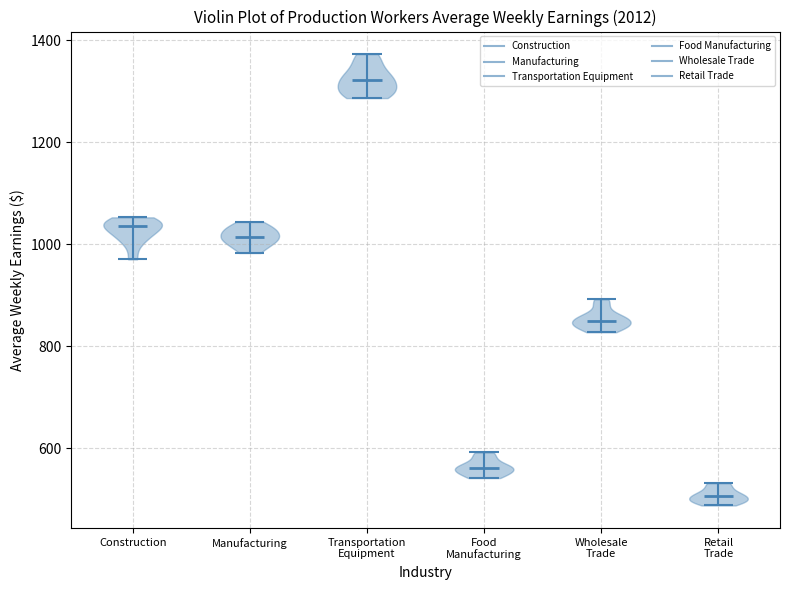

Which violin has the highest median line?

Transportation Equipment